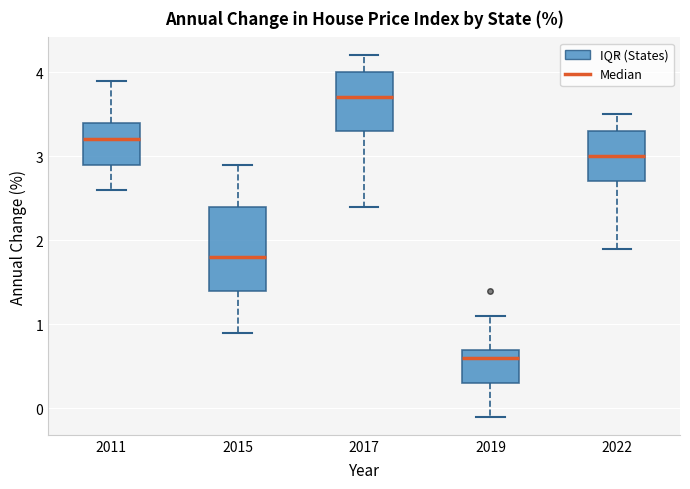

Reading left to right, transcribe this box plot: for each box, give where its median line is, the range the box spans, and where its two whiskers end, as read against the y-axis. The values are not printed on the chart, so give them approximately, as read against the axis.

2011: median 3.2, box 2.9 to 3.4, whiskers 2.6 to 3.9
2015: median 1.8, box 1.4 to 2.4, whiskers 0.9 to 2.9
2017: median 3.7, box 3.3 to 4.0, whiskers 2.4 to 4.2
2019: median 0.6, box 0.3 to 0.7, whiskers -0.1 to 1.1
2022: median 3.0, box 2.7 to 3.3, whiskers 1.9 to 3.5